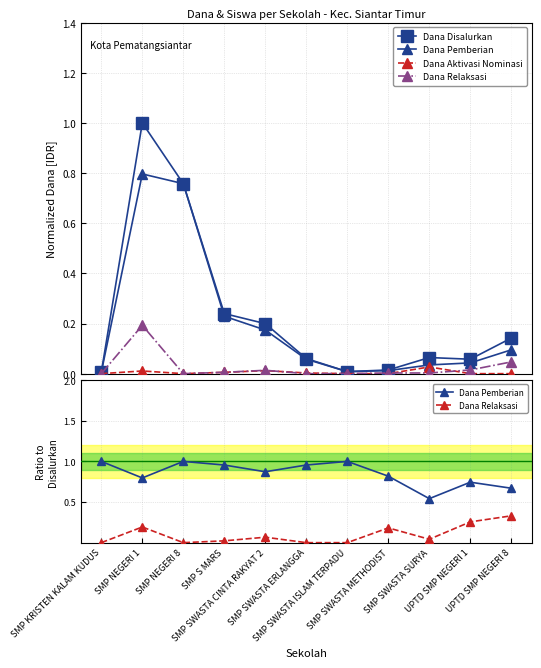

At which category is the sum across all series the highest?

SMP NEGERI 1